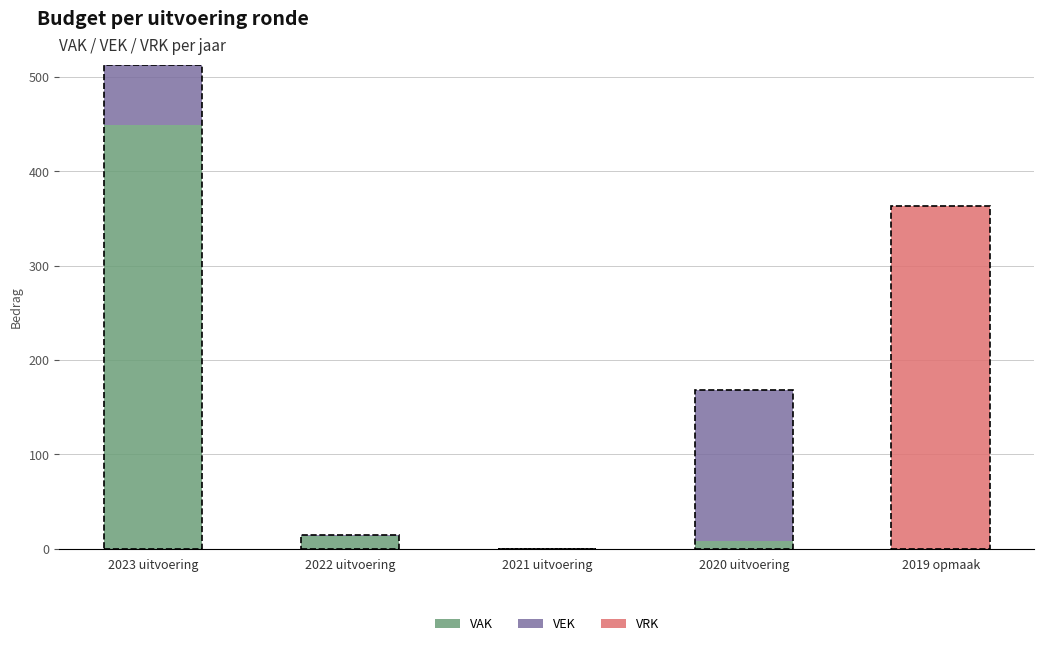

Is it true that VAK equals 715 at 2023 uitvoering?

False